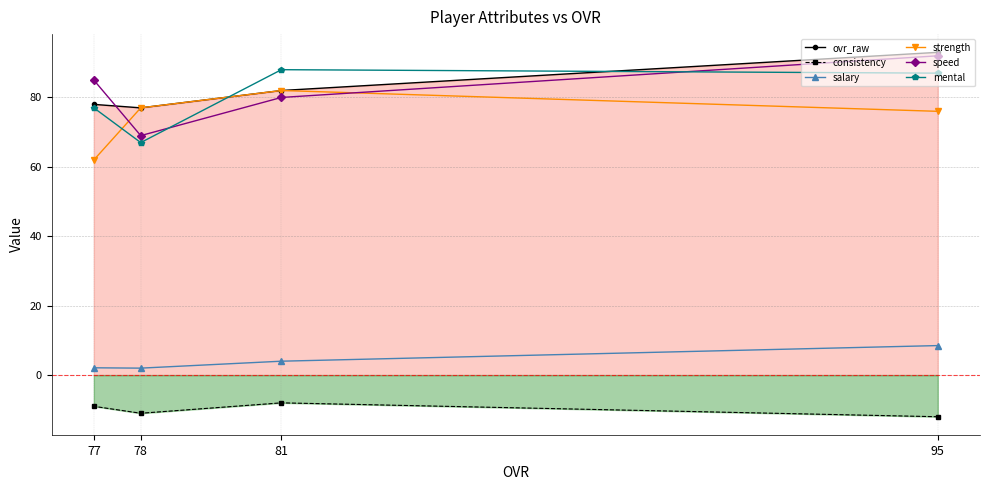

Which series changed the most between 95 and 81?

speed